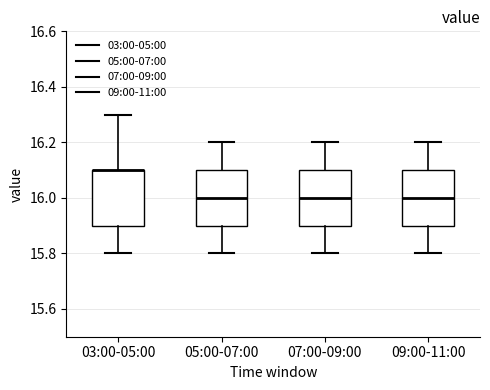

Where does the upper whisker of the box for 09:00-11:00 end on the y-axis? The values are not printed on the chart, so give them approximately, as read against the axis.

16.2